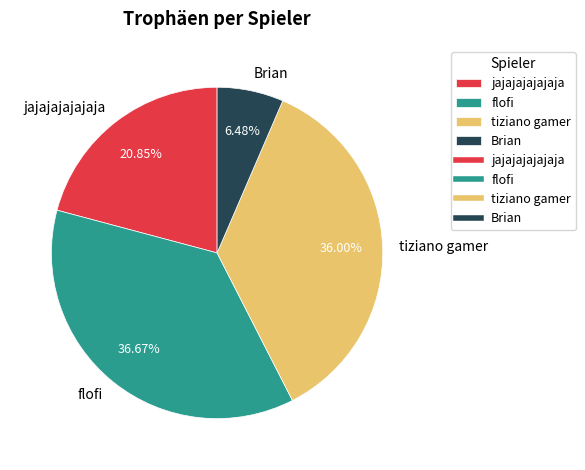

What percentage is the jajajajajajaja slice, to the nearest percent?

21%